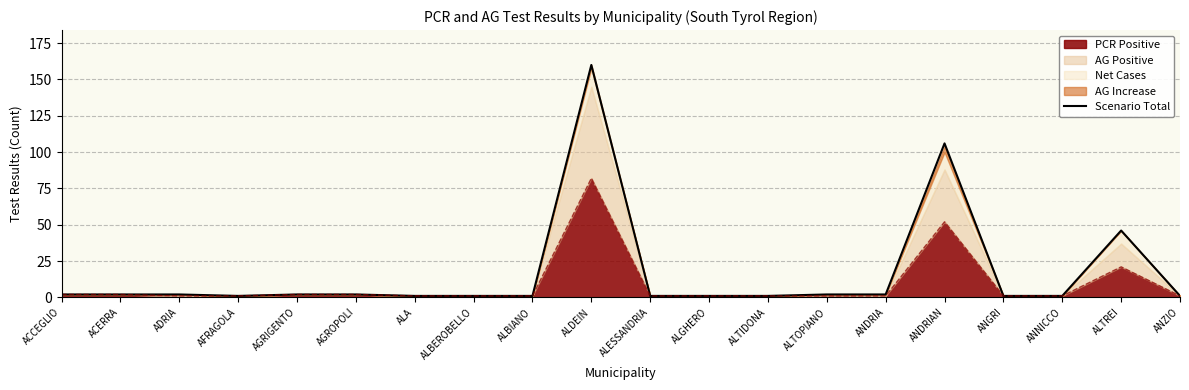

Between ADRIA and ANNICCO, which is larger?

ADRIA